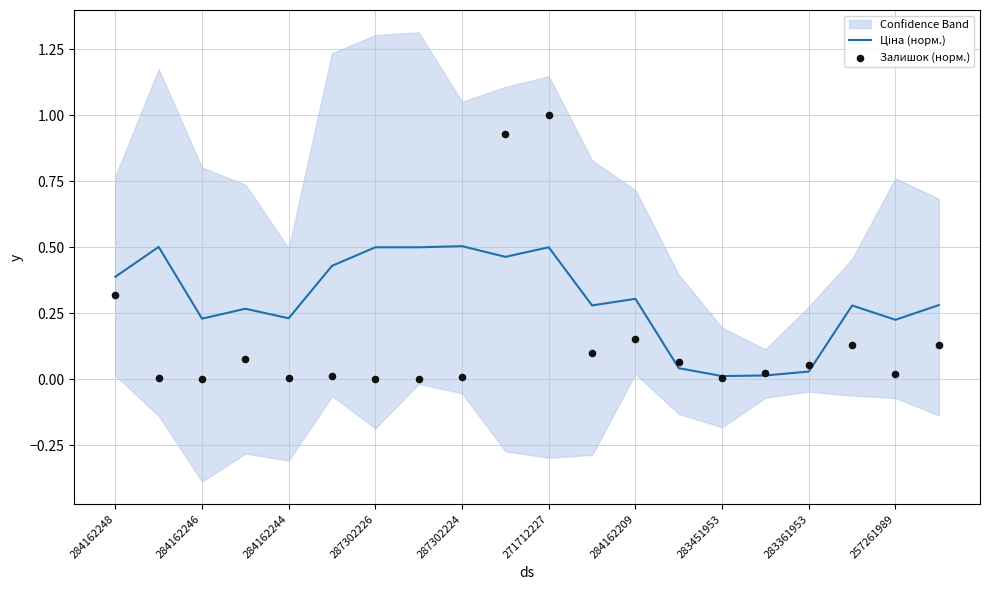

At how many categories does at least one series exceed 0?

20